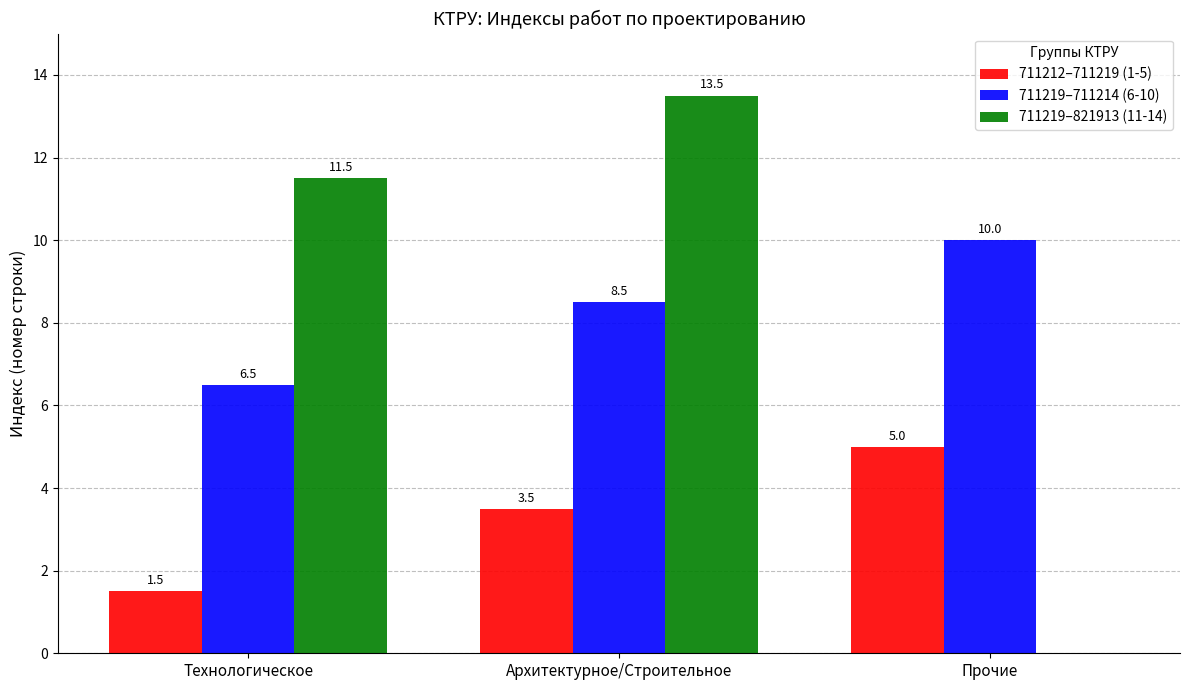

Reading left to right, what are all the values shown in this chart?

711212–711219 (1-5): Технологическое=1.5	Архитектурное/Строительное=3.5	Прочие=5.0
711219–711214 (6-10): Технологическое=6.5	Архитектурное/Строительное=8.5	Прочие=10.0
711219–821913 (11-14): Технологическое=11.5	Архитектурное/Строительное=13.5	Прочие=0.0